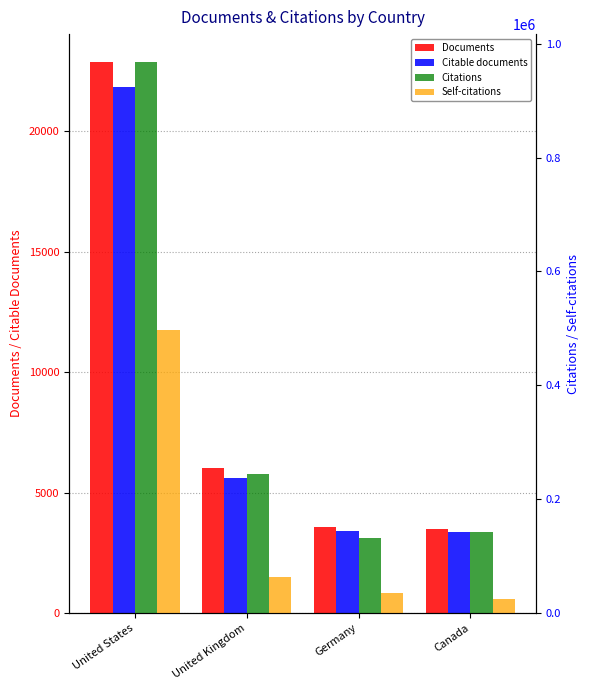

What is the difference between the highest and lowest values at United Kingdom?

239092